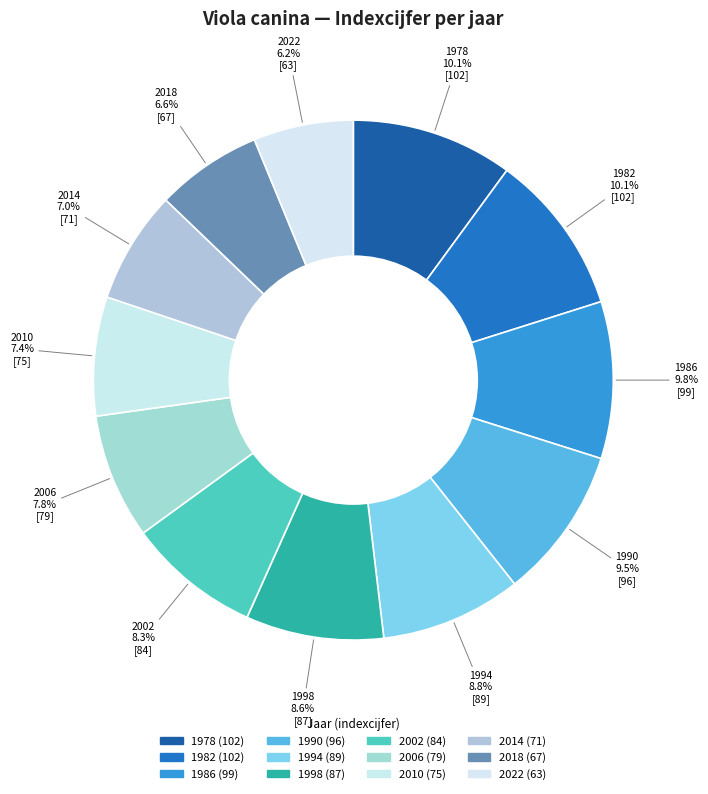

What is the ratio of the value at 2014 to the value at 2010?

0.9